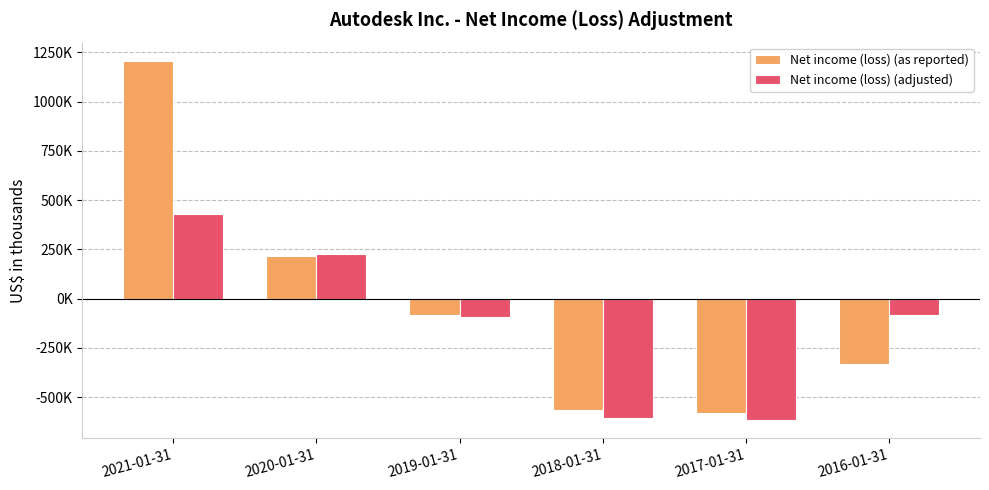

Are the bars horizontal?

No